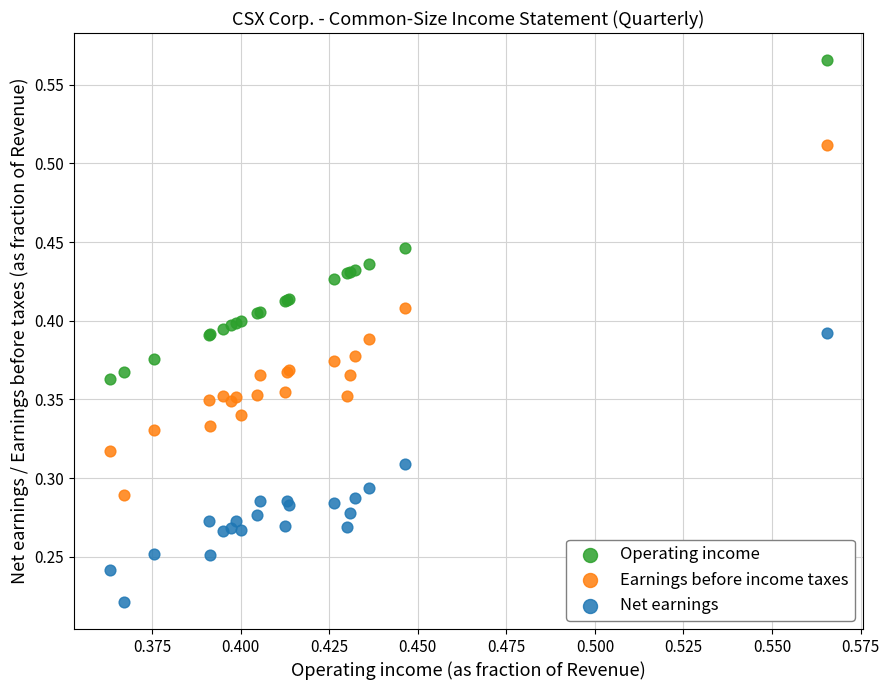

Which series reaches the maximum Y coordinate?

Operating income